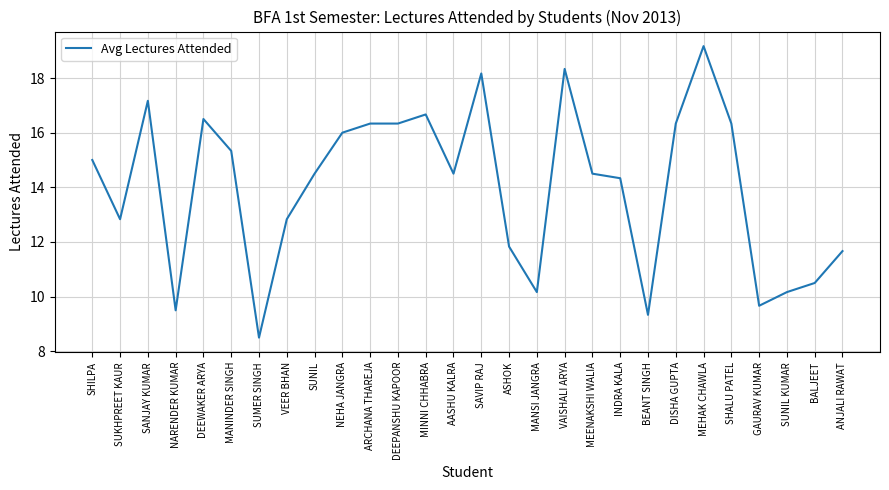

What is the difference between the values at MEHAK CHAWLA and AASHU KALRA?

4.7